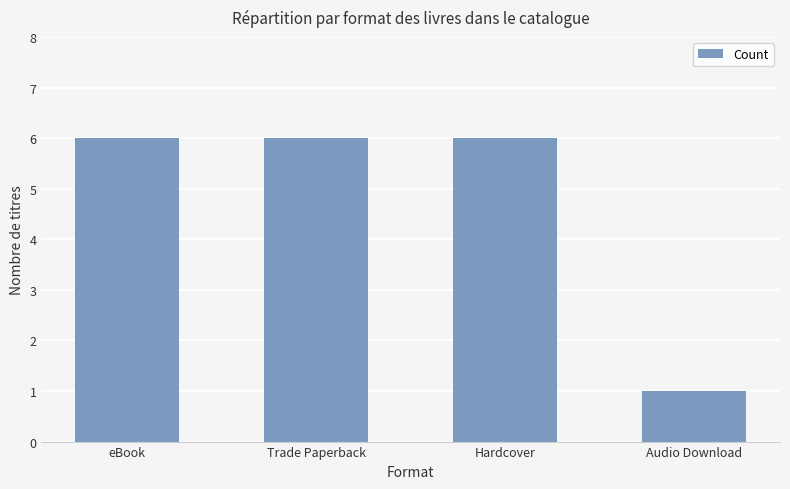

What is the sum of the values at Hardcover and eBook?

12